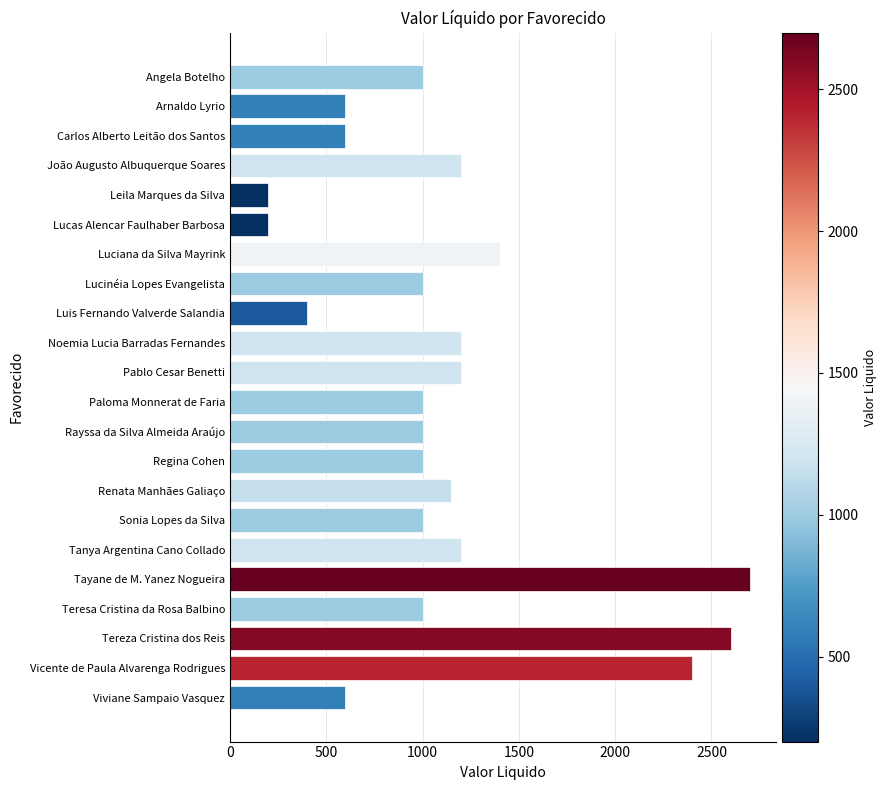

What is the difference between the maximum and minimum values?

2500